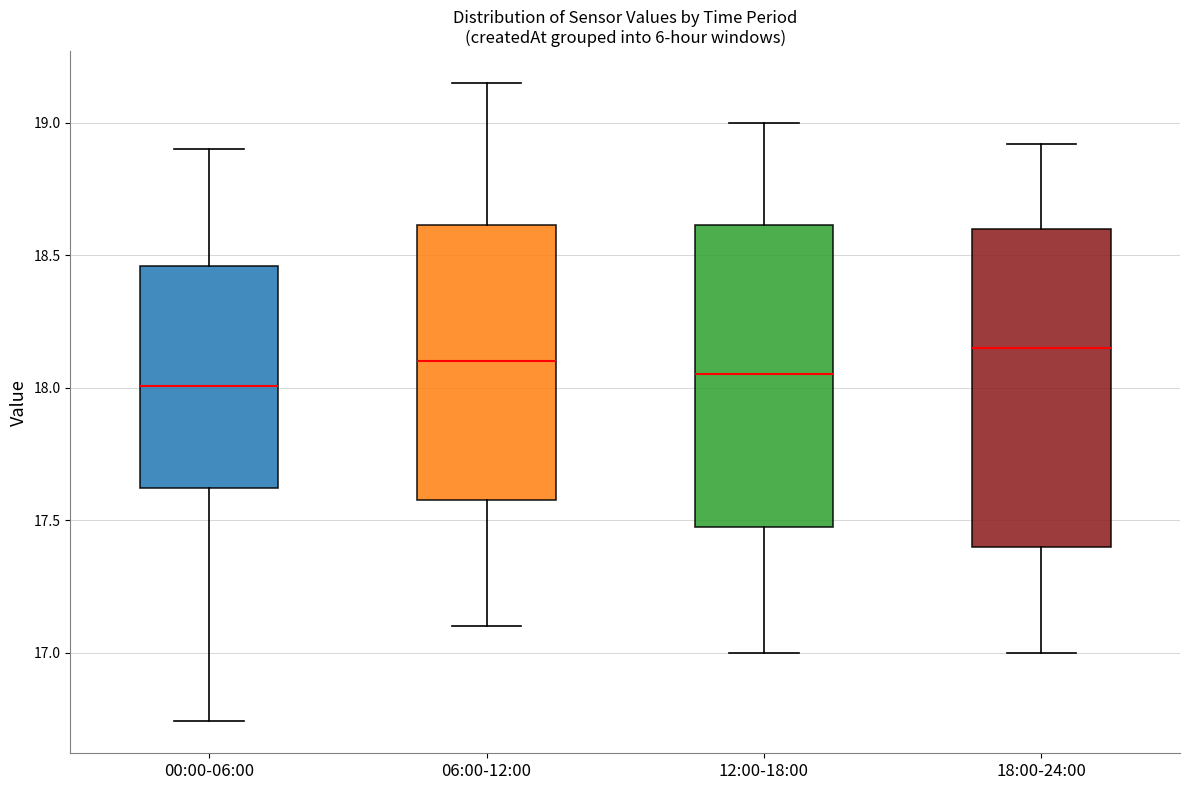

Reading left to right, transcribe this box plot: for each box, give where its median line is, the range the box spans, and where its two whiskers end, as read against the y-axis. The values are not printed on the chart, so give them approximately, as read against the axis.

00:00-06:00: median 18.00, box 17.60 to 18.45, whiskers 16.75 to 18.90
06:00-12:00: median 18.10, box 17.60 to 18.60, whiskers 17.10 to 19.15
12:00-18:00: median 18.05, box 17.50 to 18.60, whiskers 17.00 to 19.00
18:00-24:00: median 18.15, box 17.40 to 18.60, whiskers 17.00 to 18.90